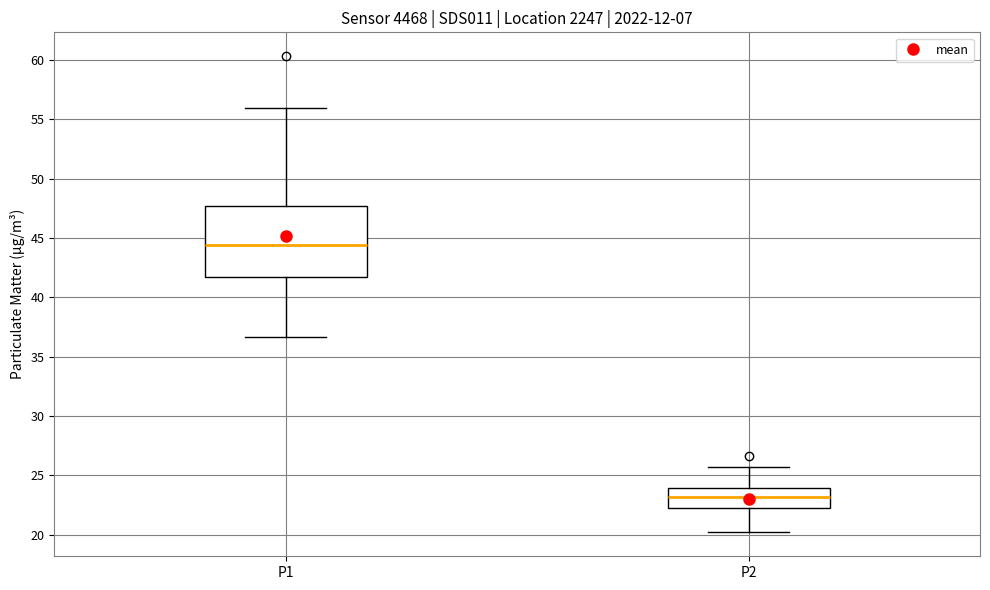

Reading left to right, transcribe this box plot: for each box, give where its median line is, the range the box spans, and where its two whiskers end, as read against the y-axis. The values are not printed on the chart, so give them approximately, as read against the axis.

P1: median 44.5, box 42.0 to 47.5, whiskers 36.5 to 56.0
P2: median 23.0, box 22.0 to 24.0, whiskers 20.0 to 25.5